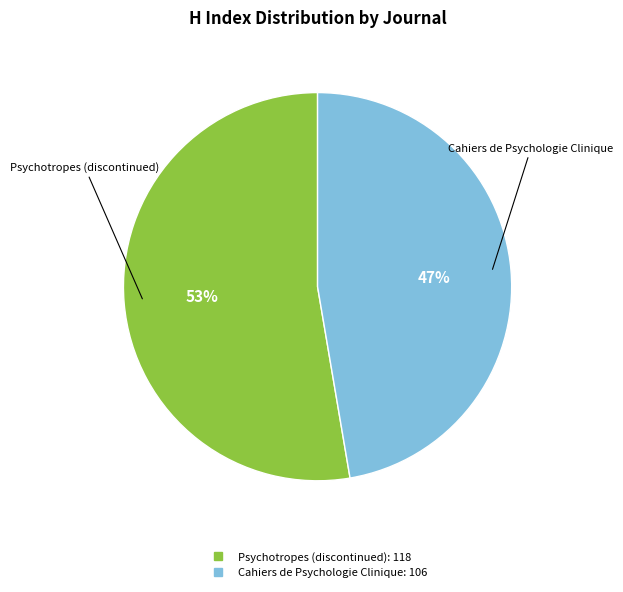

What is the smallest slice in the pie chart?

Cahiers de Psychologie Clinique